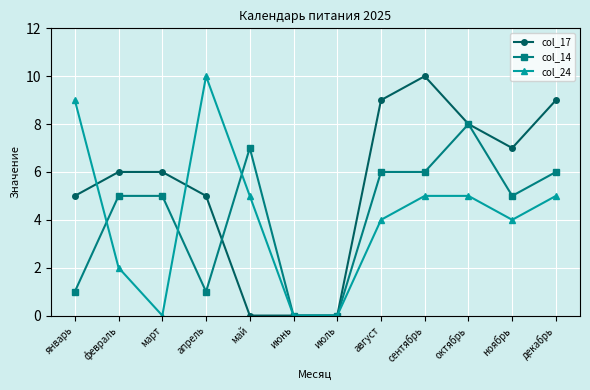

What are all the series names shown in the legend?

col_17, col_14, col_24